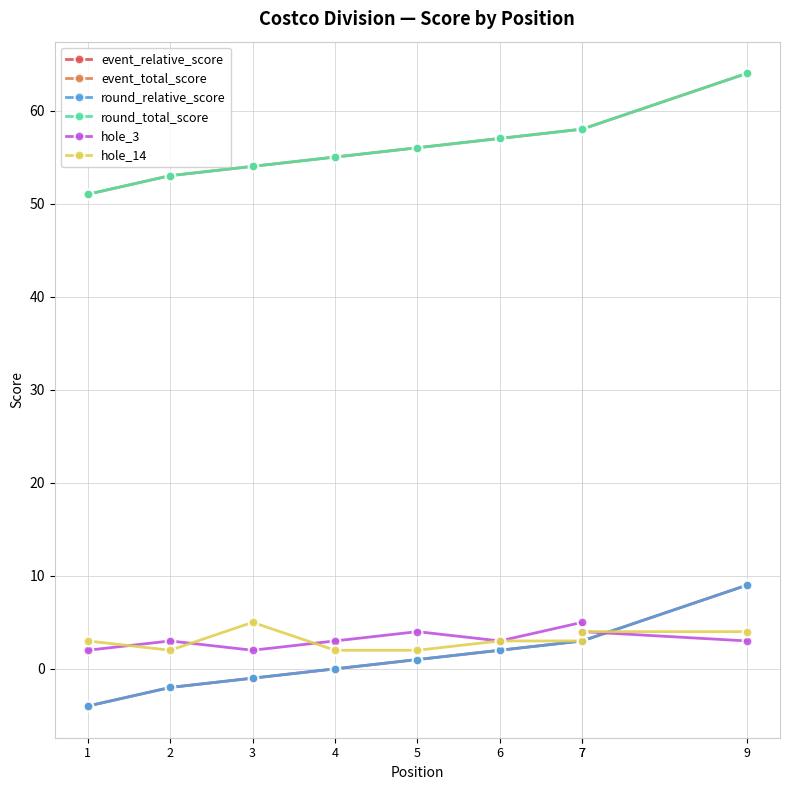

At which label is event_relative_score closest to 2?

6